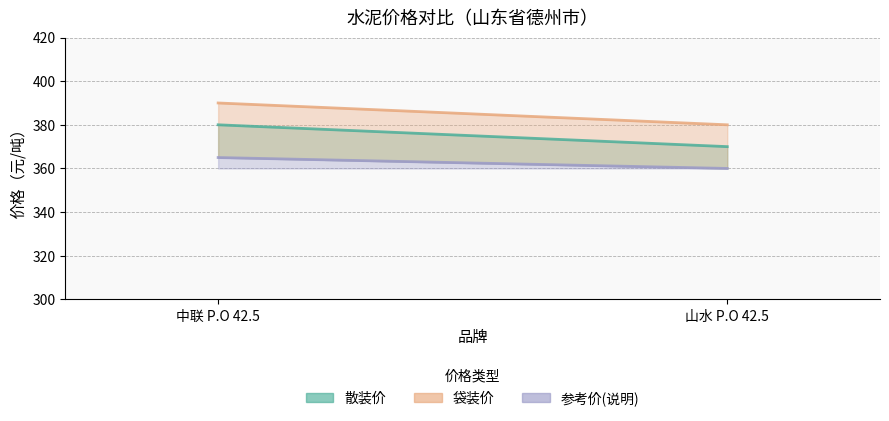

What are all the series names shown in the legend?

散装价, 袋装价, 参考价(说明)